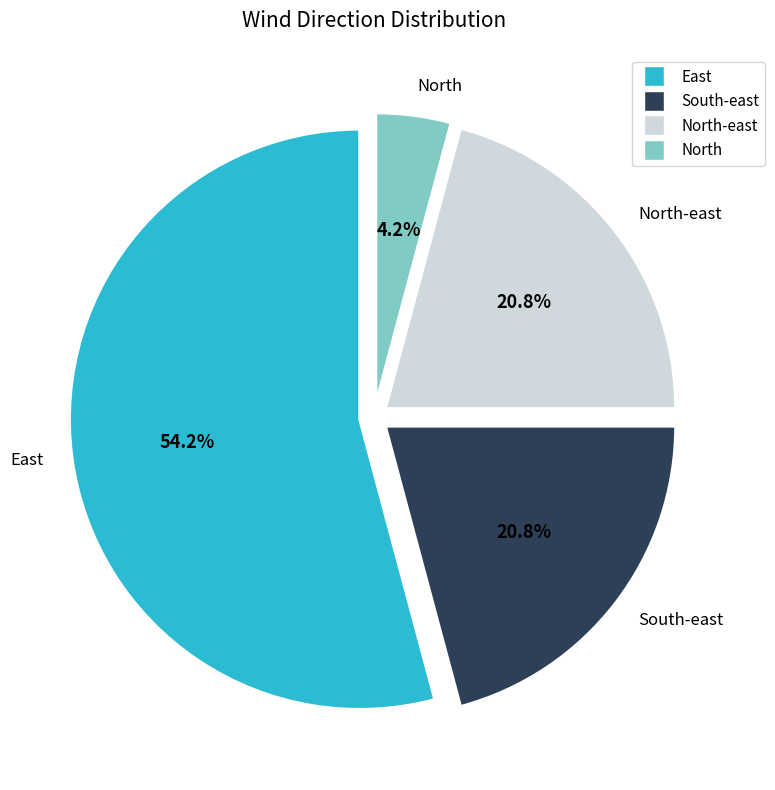

Which has a higher value, East or South-east?

East